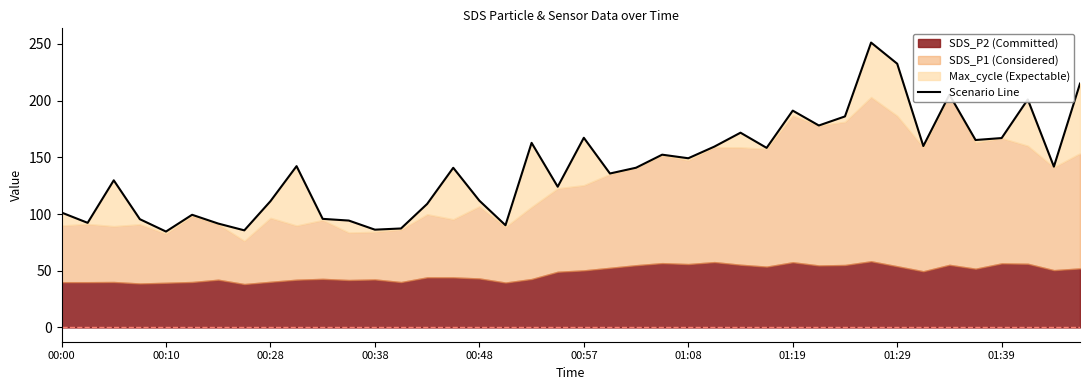

The chart shows a value of 87.3 at 13. True or false?

True